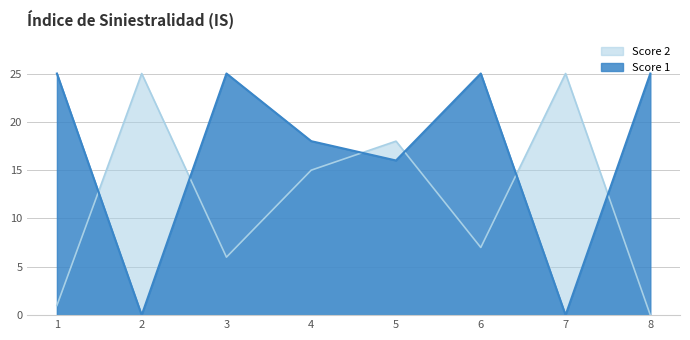

How many lines are shown in the chart?

2